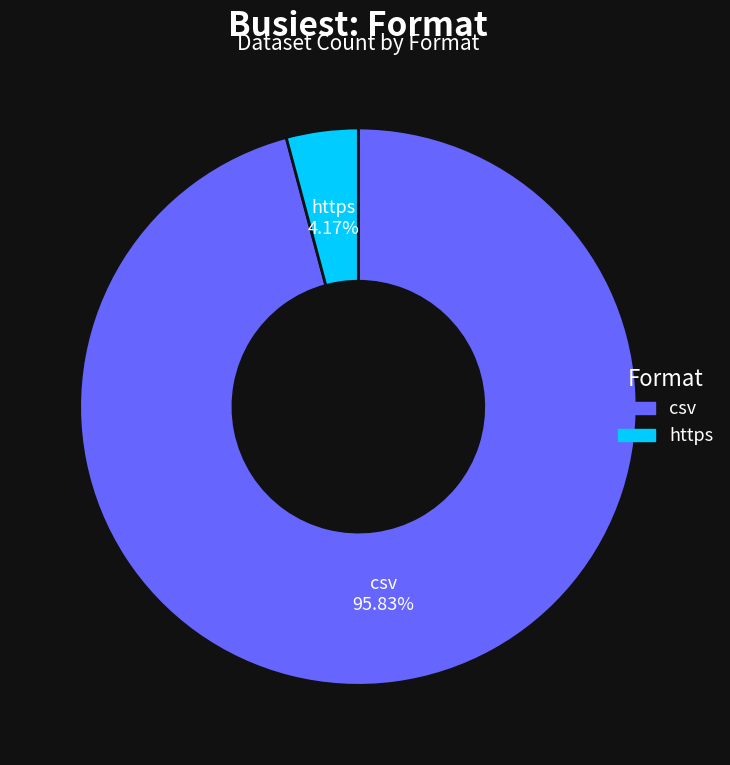

Rank the categories by value from lowest to highest.

https, csv